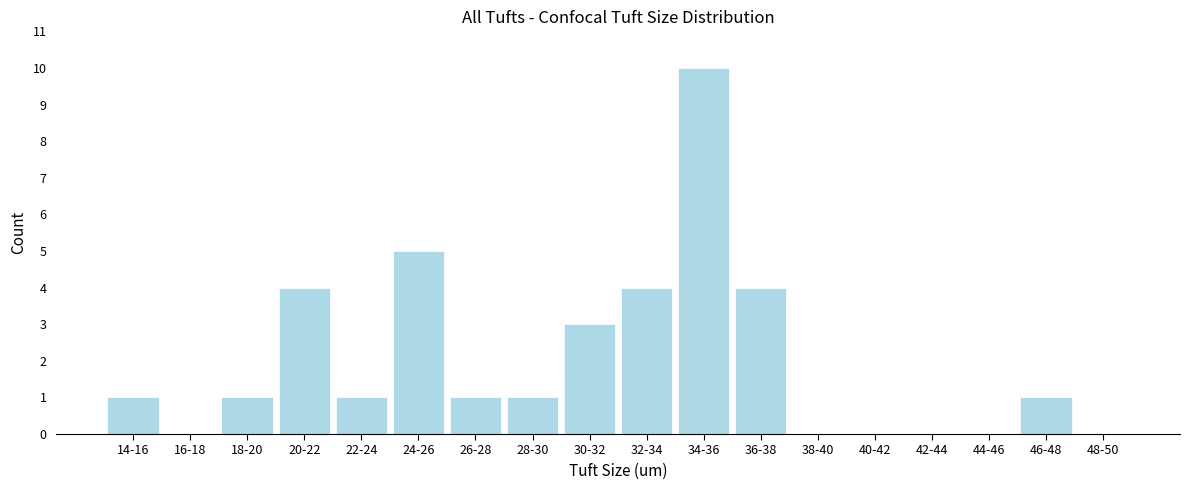

Reading left to right, list all the values displayed in this chart.

14-16=1	16-18=0	18-20=1	20-22=4	22-24=1	24-26=5	26-28=1	28-30=1	30-32=3	32-34=4	34-36=10	36-38=4	38-40=0	40-42=0	42-44=0	44-46=0	46-48=1	48-50=0